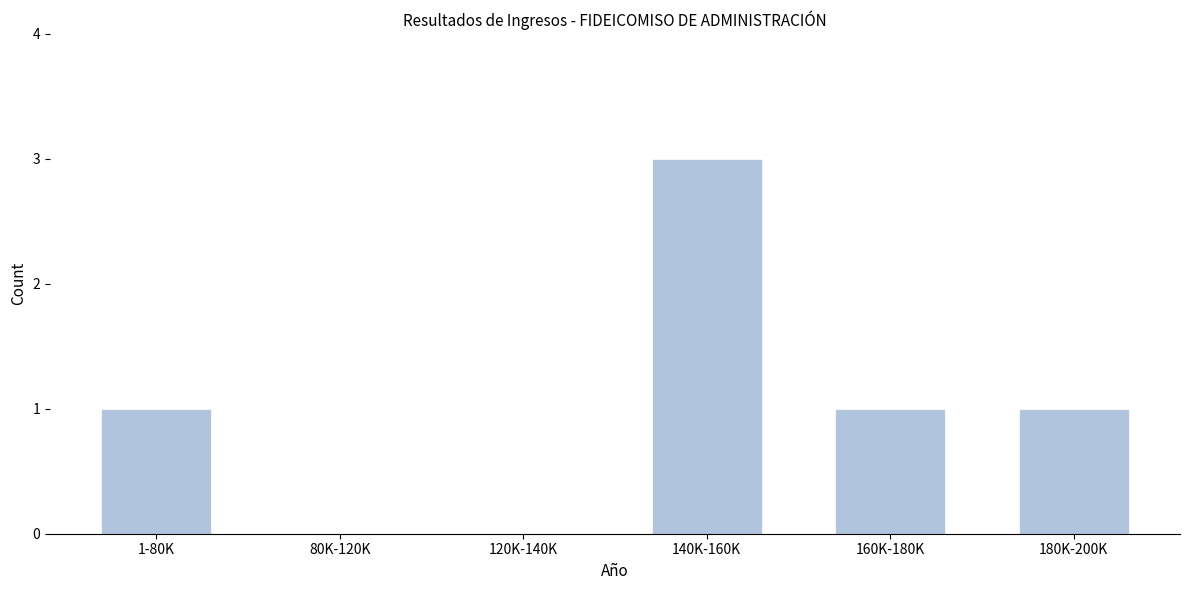

Reading left to right, extract all data points from this chart.

1-80K=1	80K-120K=0	120K-140K=0	140K-160K=3	160K-180K=1	180K-200K=1